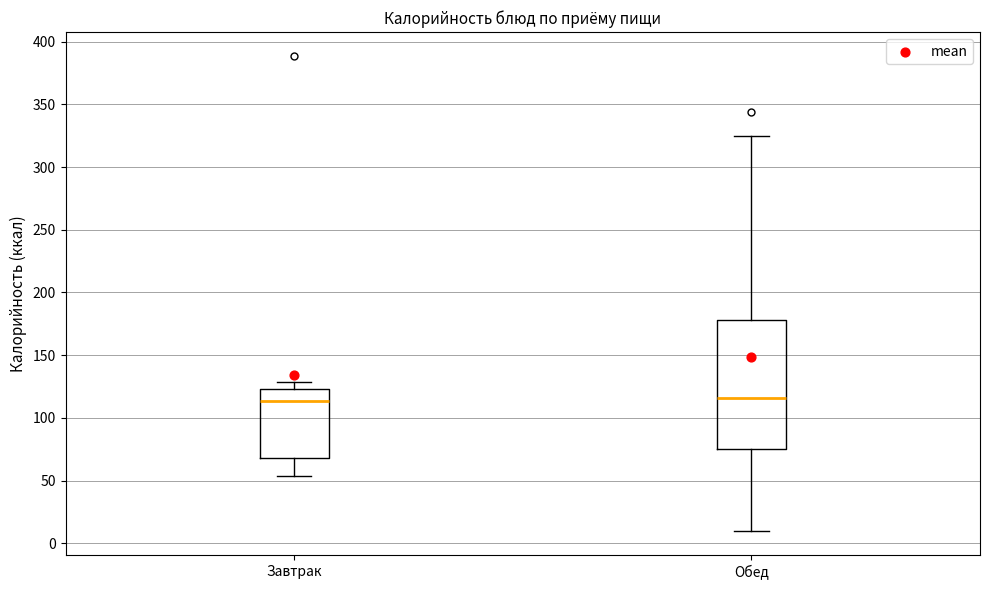

Reading left to right, transcribe this box plot: for each box, give where its median line is, the range the box spans, and where its two whiskers end, as read against the y-axis. The values are not printed on the chart, so give them approximately, as read against the axis.

Завтрак: median 115, box 70 to 125, whiskers 55 to 130
Обед: median 115, box 75 to 180, whiskers 10 to 325